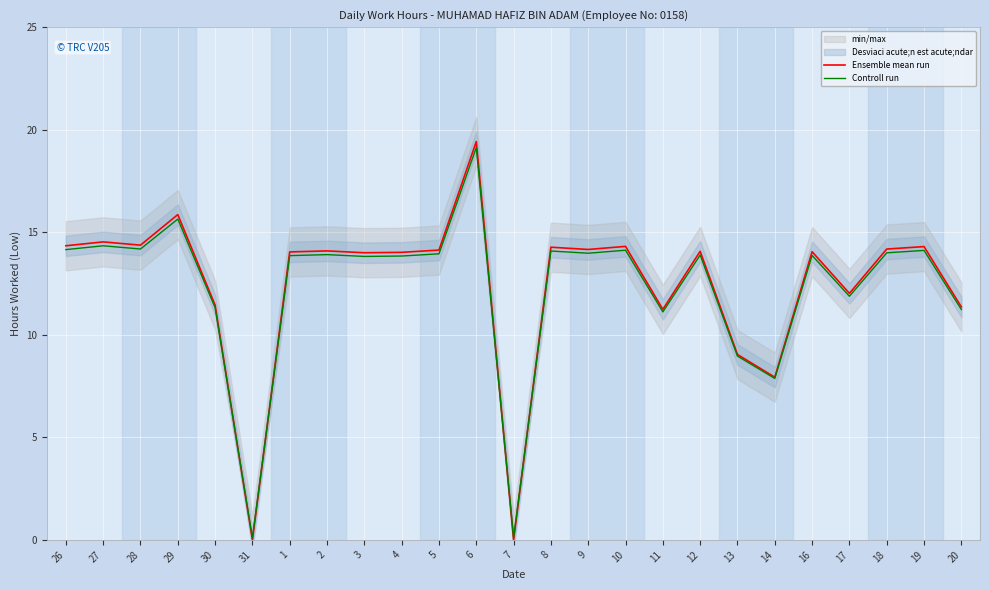

At which category does Ensemble mean run reach its first local valley?

28